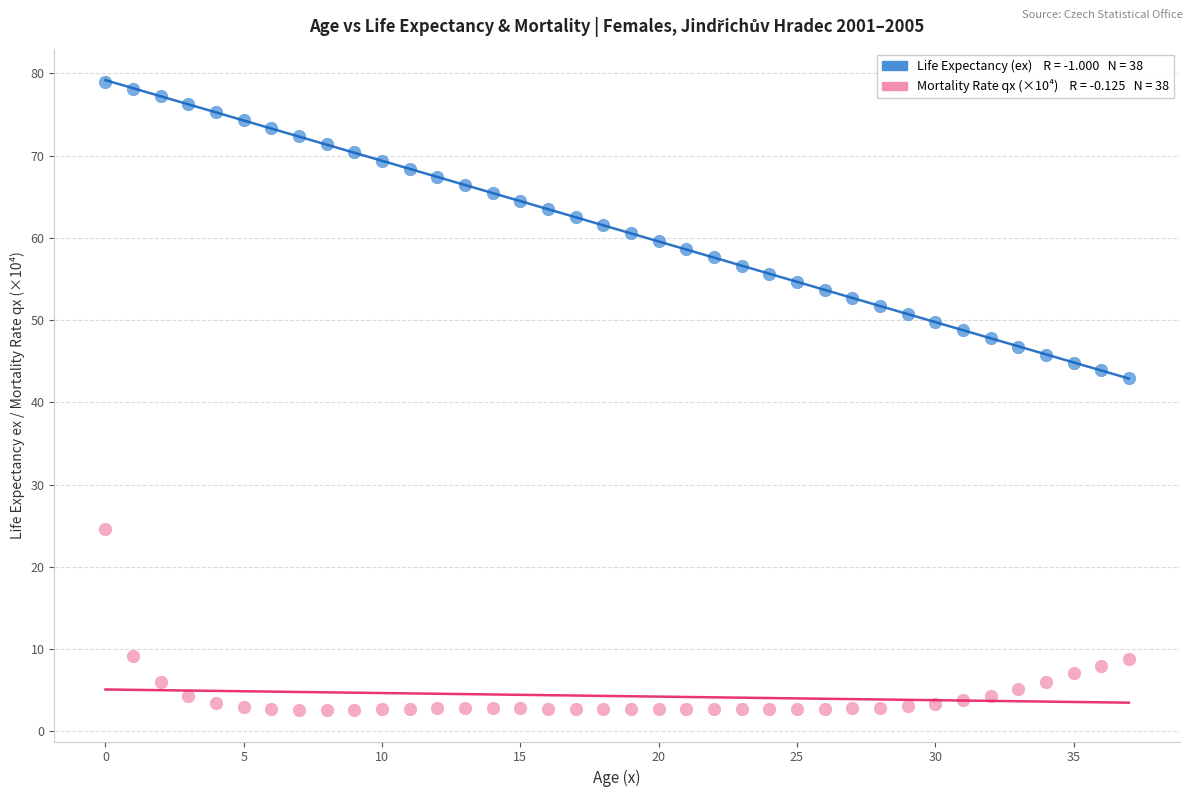

Across all series, what Y value is closest to 40?

42.9